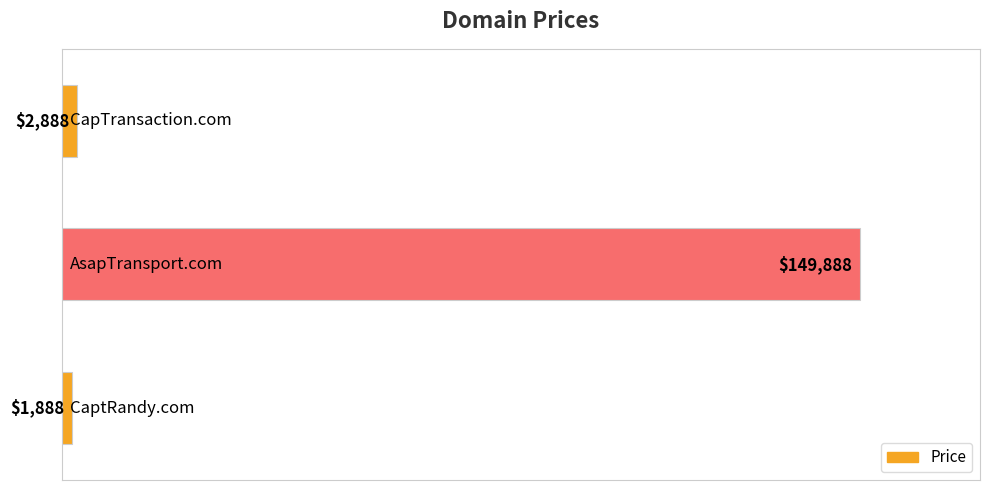

What is the sum of all values?

154664